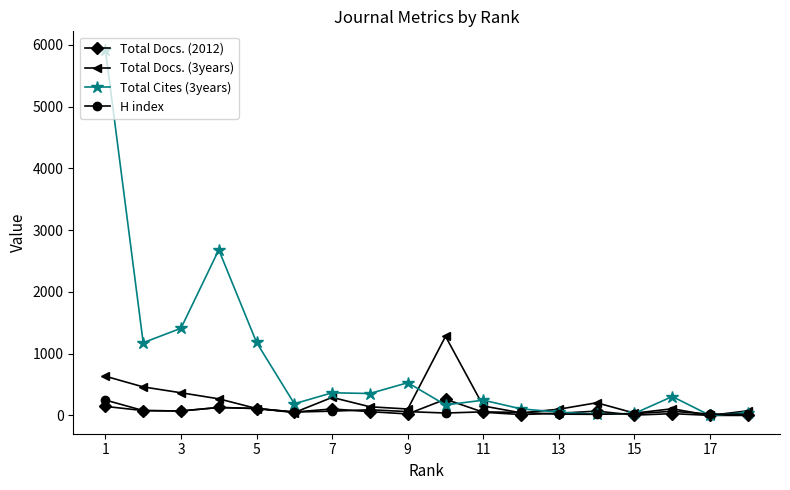

How many interior local peaks does the Total Docs. (3years) series have?

4